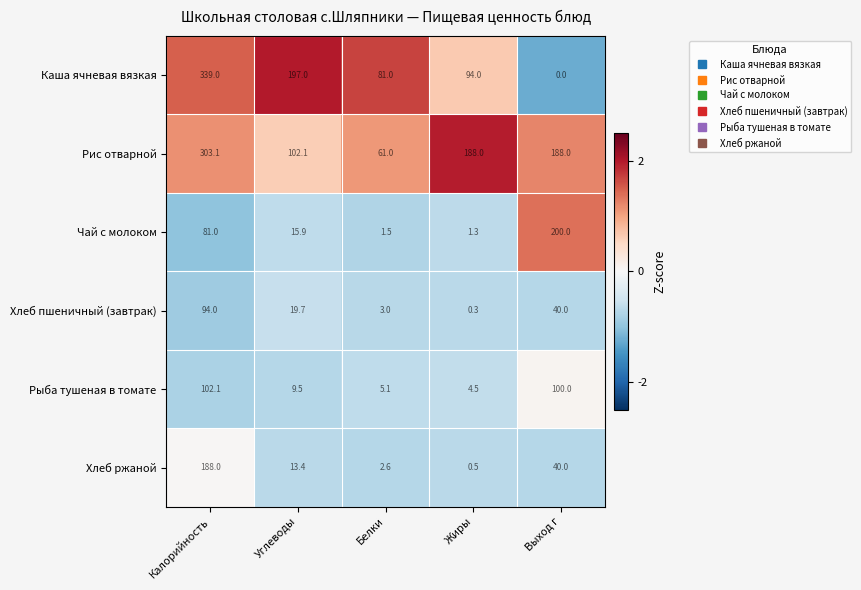

What is the difference between the maximum and minimum values in the Рыба тушеная в томате series?

97.6